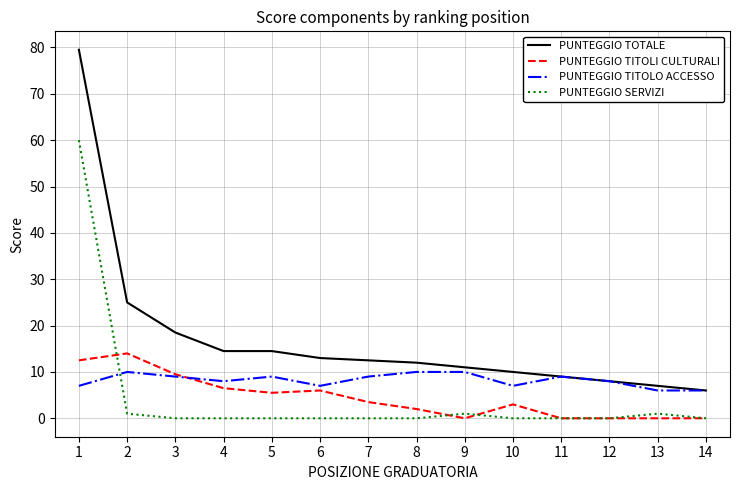

The value of PUNTEGGIO TITOLO ACCESSO at 4 is 4.9. True or false?

False